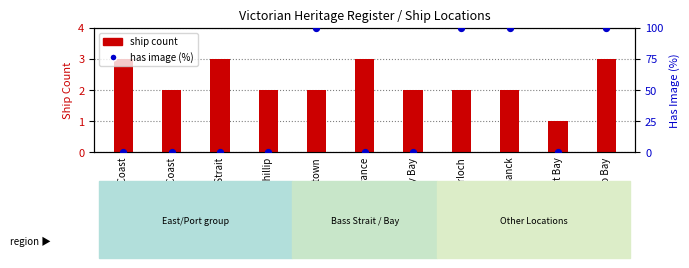

At how many categories does at least one series exceed 74?

4